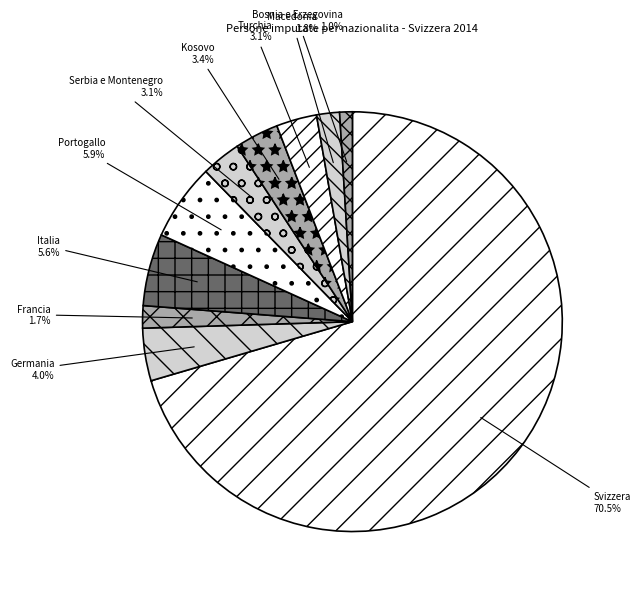

Approximately how many times larger is the value at Bosnia e Erzegovina compared to Kosovo?

0.3